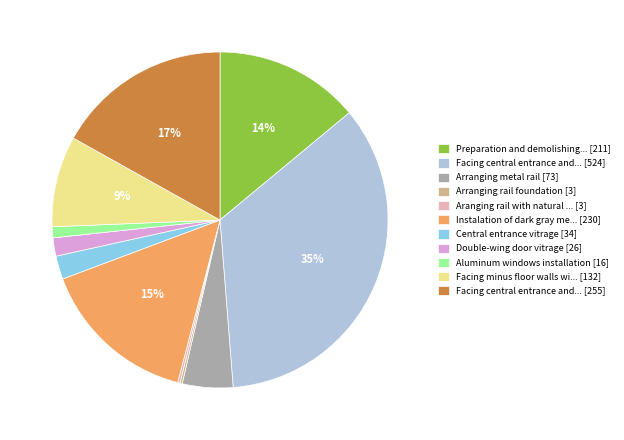

Do Preparation and demolishing... [211] and Facing central entrance and... [524] together represent more than half of the pie?

No